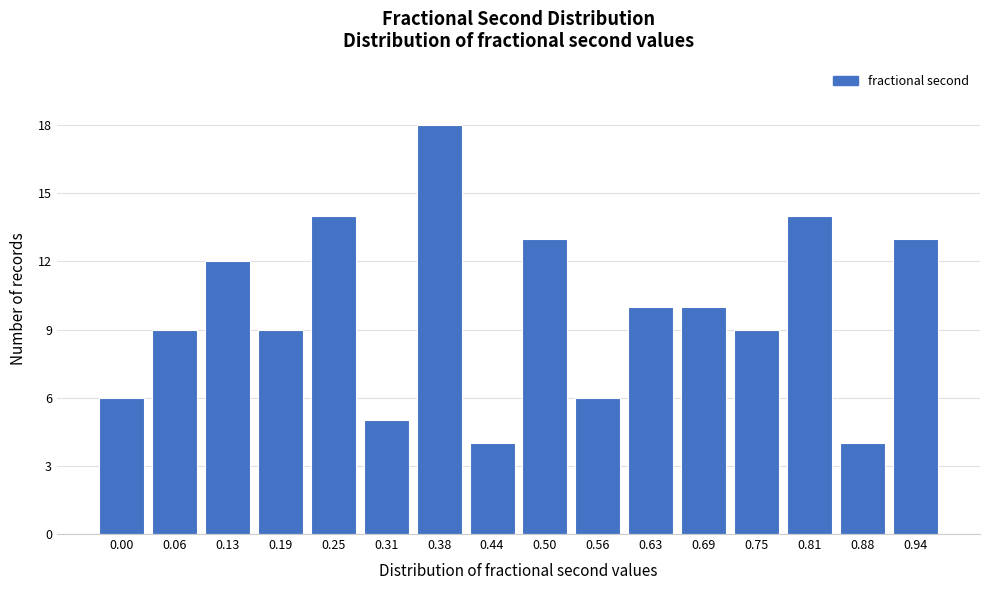

Reading left to right, what are all the values shown in this chart?

0.00=6	0.06=9	0.13=12	0.19=9	0.25=14	0.31=5	0.38=18	0.44=4	0.50=13	0.56=6	0.63=10	0.69=10	0.75=9	0.81=14	0.88=4	0.94=13